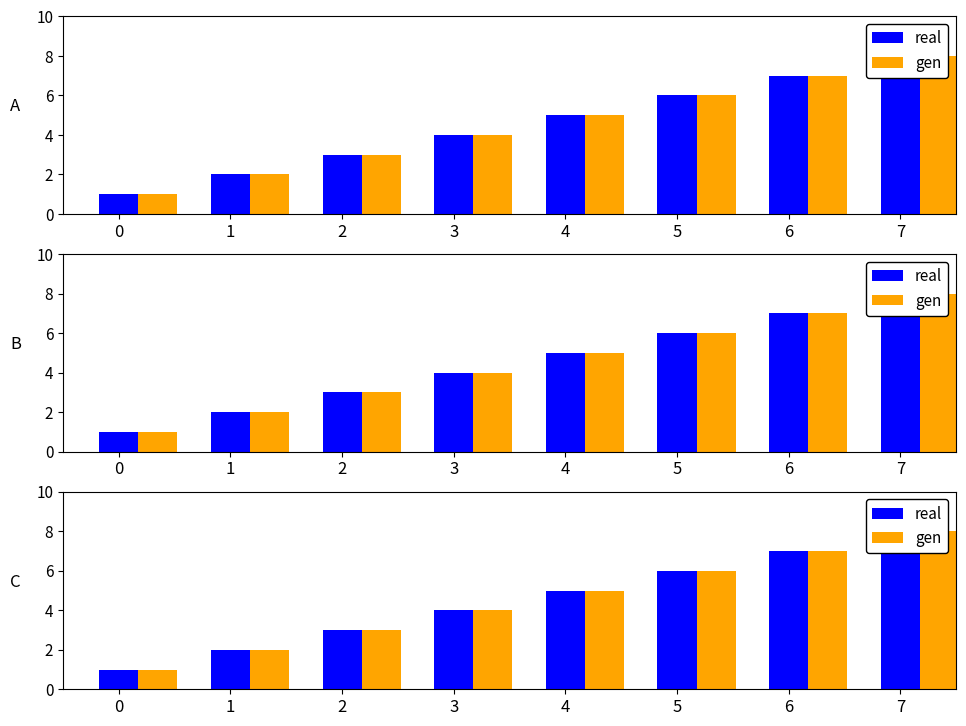

Is it true that real equals 1 at 0?

True